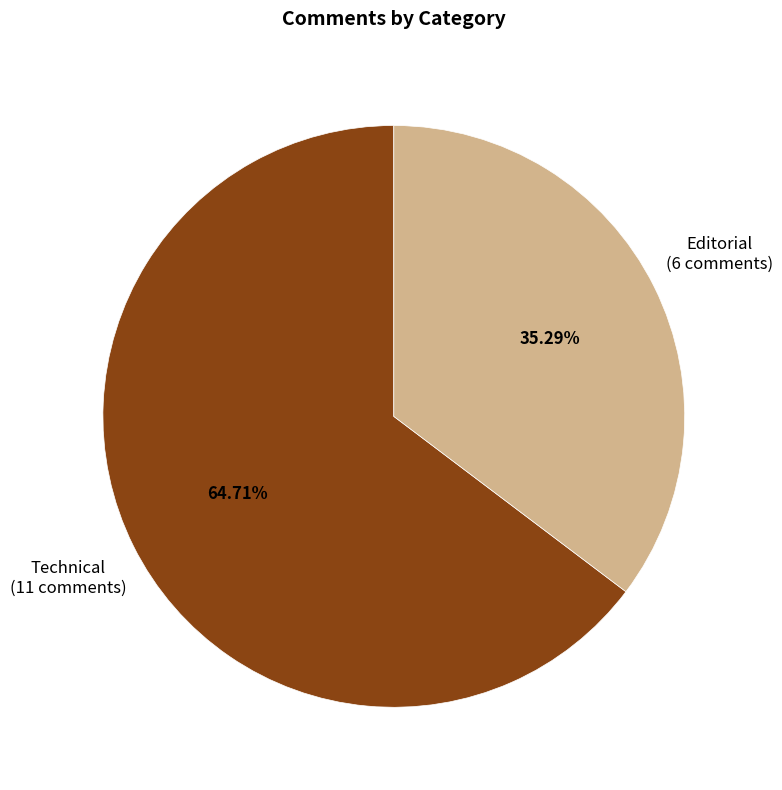

Does any single category account for the majority?

Yes